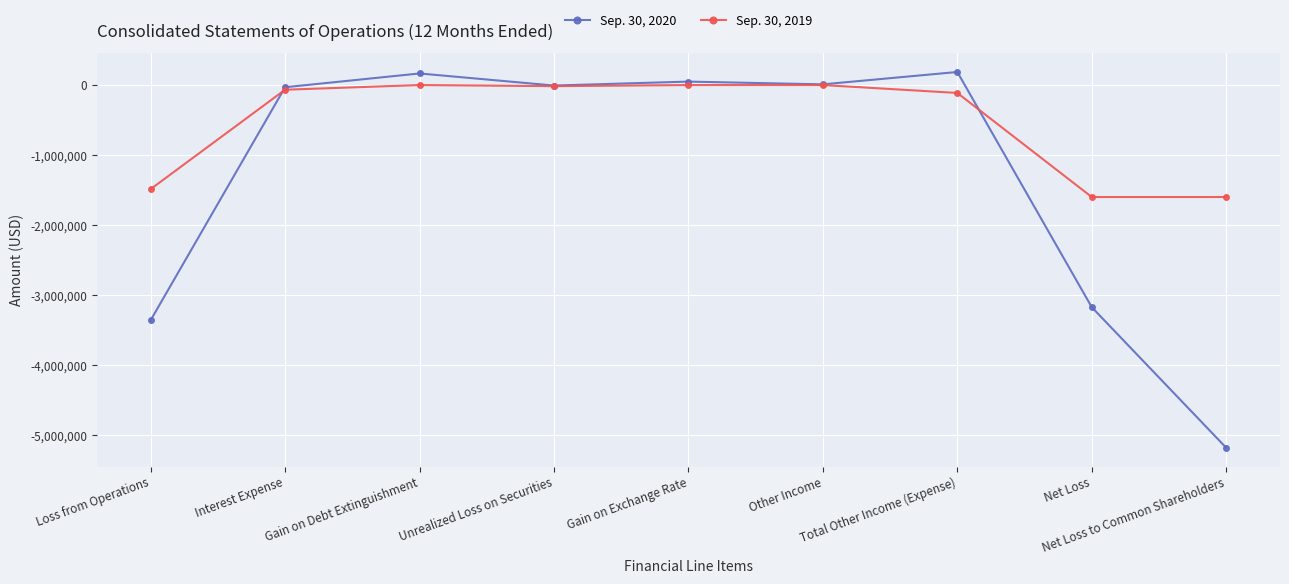

Which series has the largest total across all categories?

Sep. 30, 2019